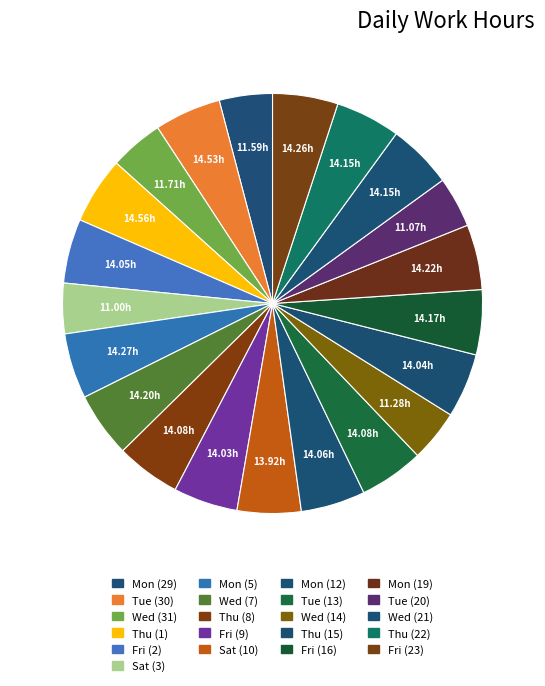

Rank the categories by value from lowest to highest.

Sat (3), Tue (20), Wed (14), Mon (29), Wed (31), Sat (10), Fri (9), Thu (15), Fri (2), Mon (12), Thu (8), Tue (13), Wed (21), Thu (22), Fri (16), Wed (7), Mon (19), Fri (23), Mon (5), Tue (30), Thu (1)